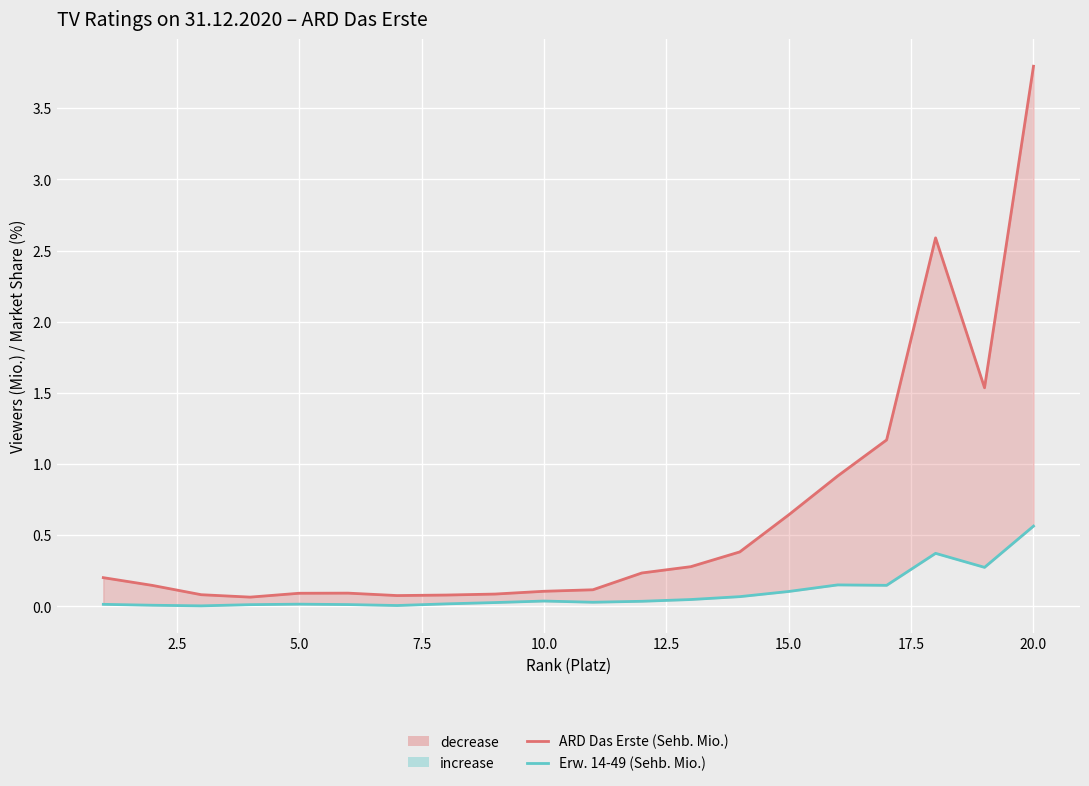

What is the value of the ARD Das Erste (Sehb. Mio.) point at the 3rd from the left?

0.1